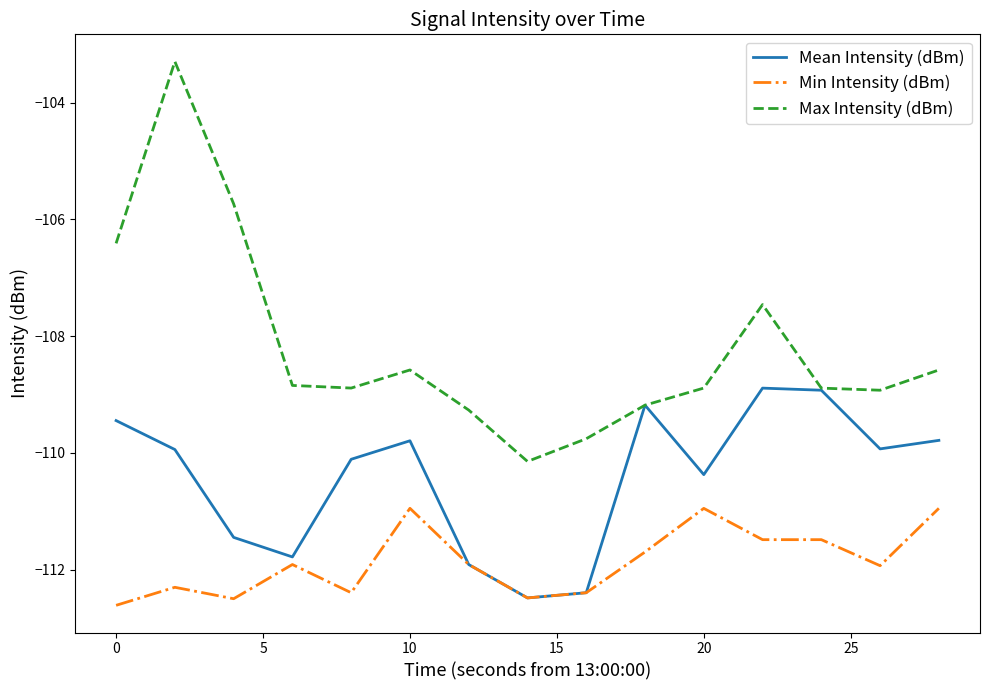

True or false: Max Intensity (dBm) and Min Intensity (dBm) intersect in this chart.

False